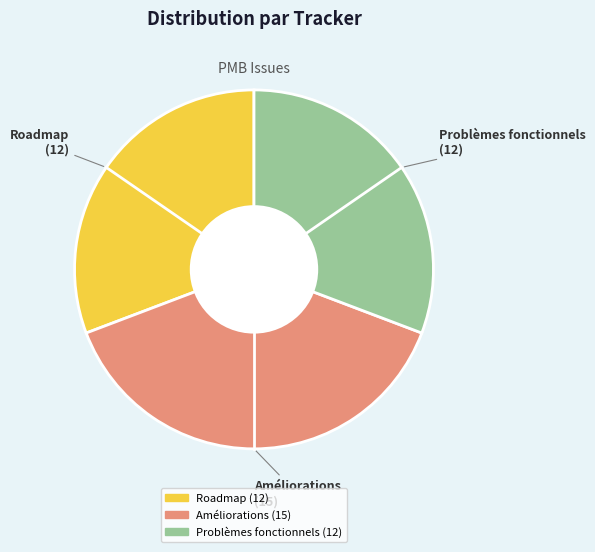

What is the ratio of the value at Roadmap to the value at Améliorations?

0.8